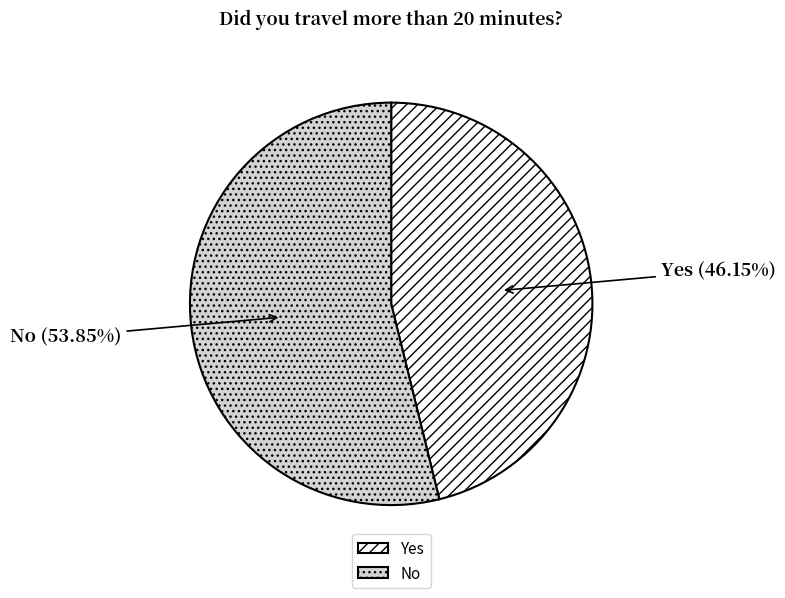

What percentage is the No slice, to the nearest percent?

54%